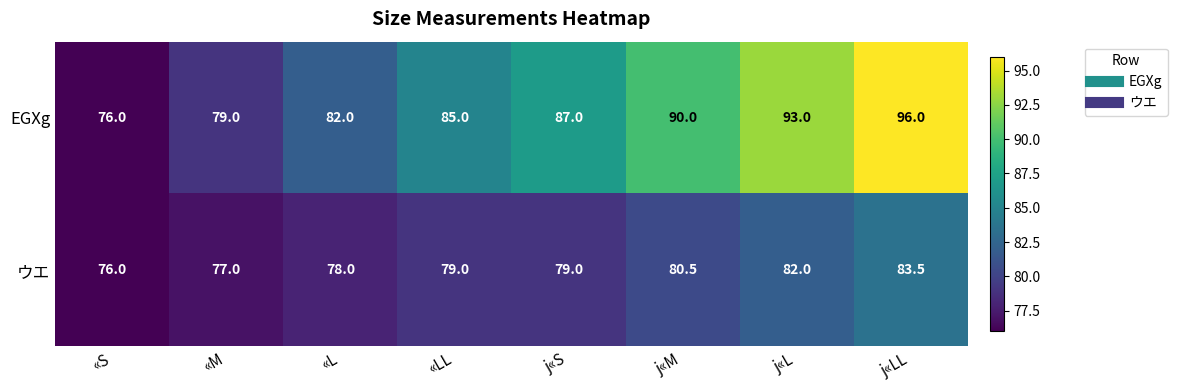

How many series are shown in this chart?

2